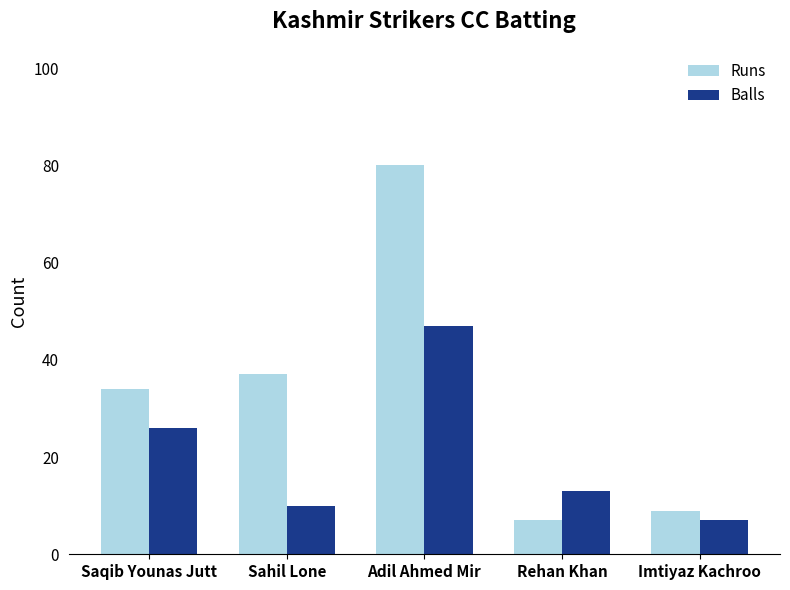

True or false: Runs has a value of 23 at Adil Ahmed Mir.

False